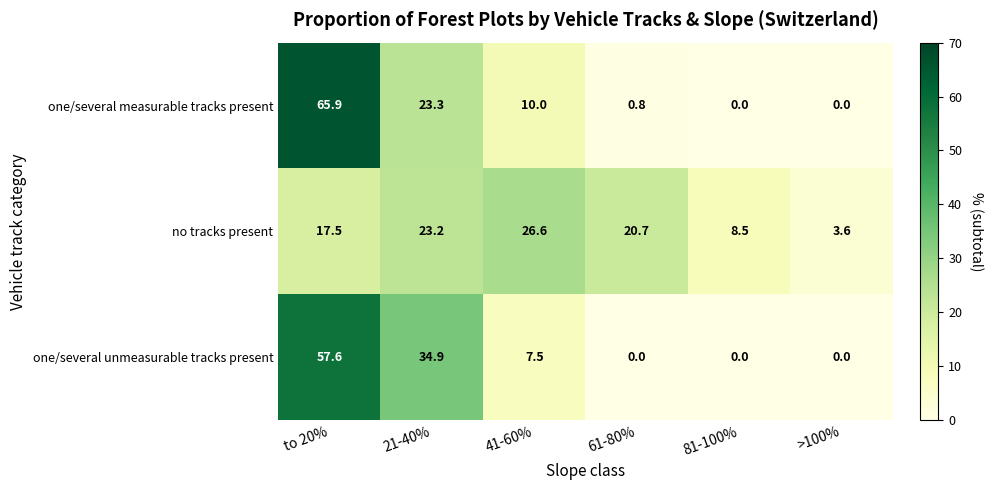

Reading left to right, what are all the values shown in this chart?

one/several measurable tracks present: 65.9	23.3	10.0	0.8	0.0	0.0
no tracks present: 17.5	23.2	26.6	20.7	8.5	3.6
one/several unmeasurable tracks present: 57.6	34.9	7.5	0.0	0.0	0.0